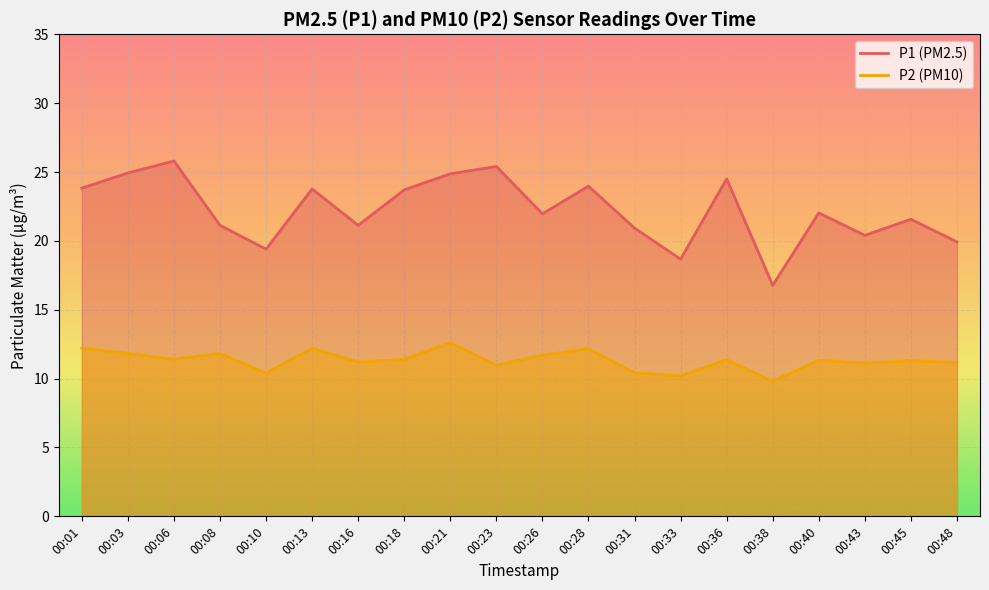

At how many categories does at least one series exceed 16?

20